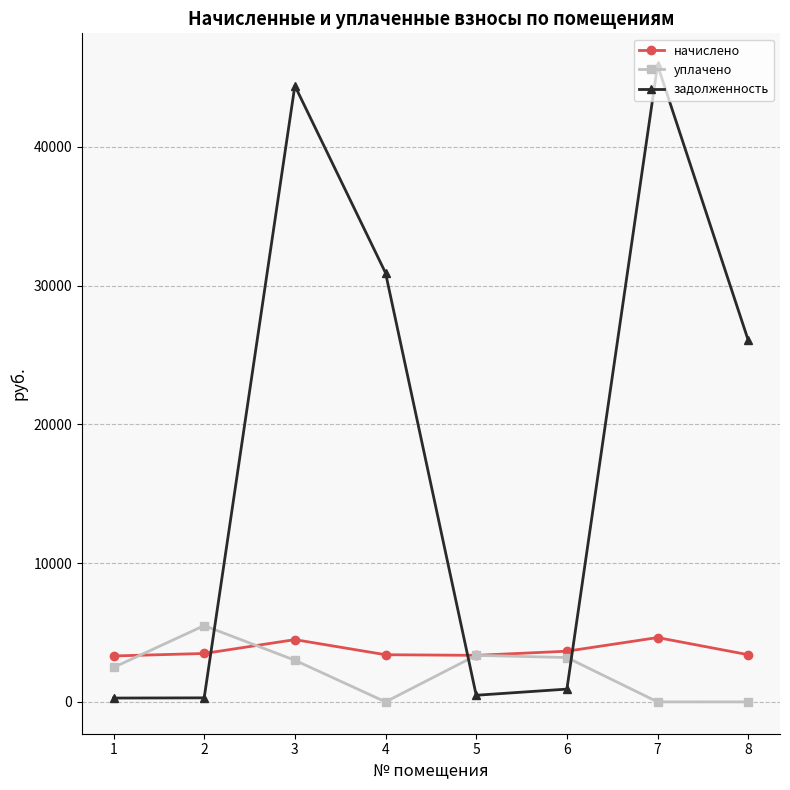

What is the difference between the highest and lowest values at 7?

45879.3